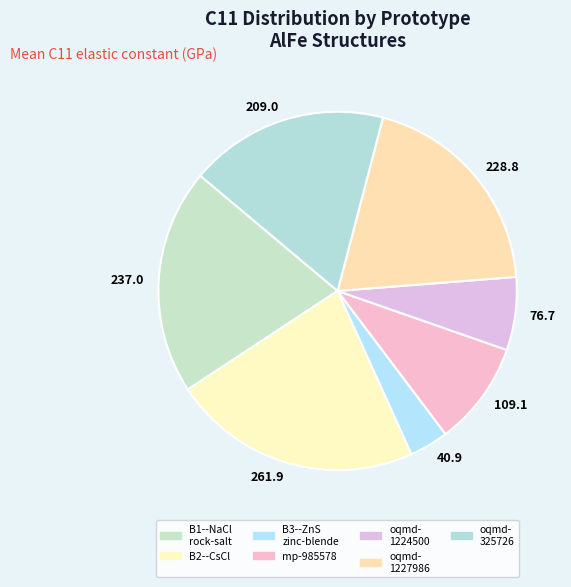

Rank the categories by value from highest to lowest.

B2--CsCl, B1--NaCl--rock-salt, oqmd-1227986, oqmd-325726, mp-985578, oqmd-1224500, B3--ZnS--cubic-zinc-blende